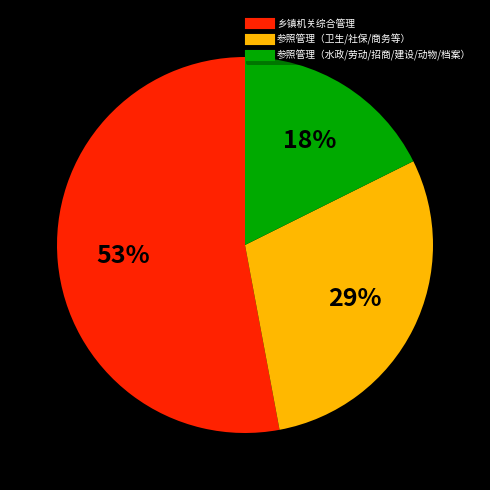

To the nearest percent, what is the difference between the largest and smallest slice percentages?

35%